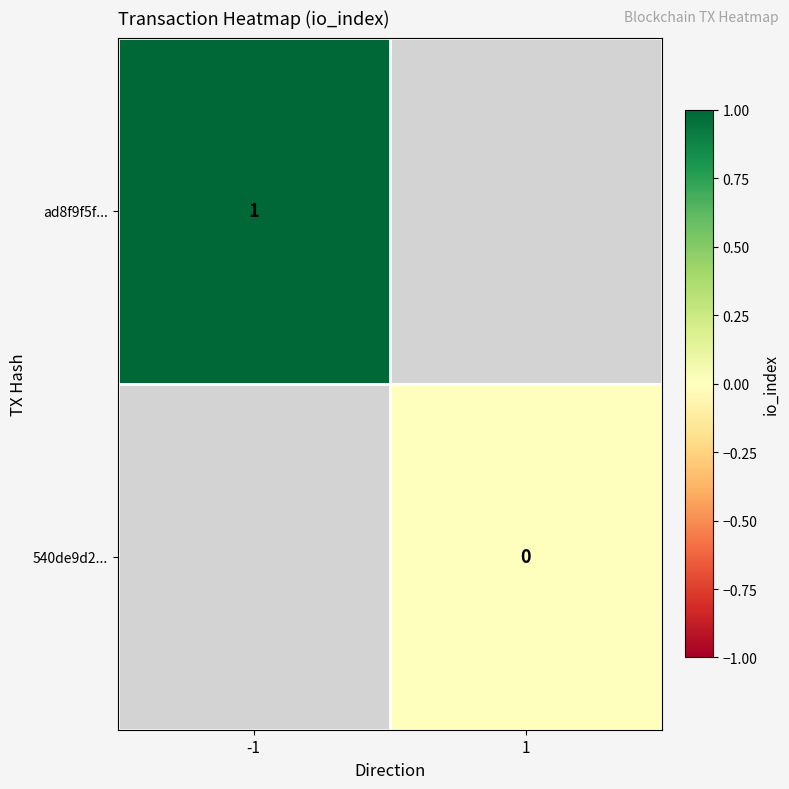

Is the value of 540de9d2... at 1 greater than the value of ad8f9f5f... at -1?

No